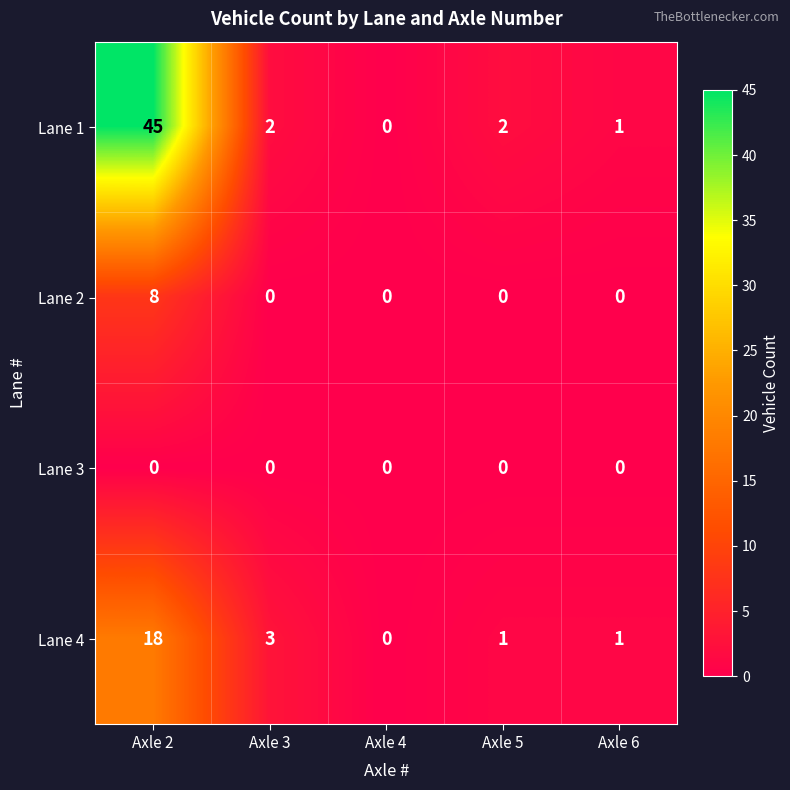

The Lane 3 series shows 0 at Axle 3. True or false?

True